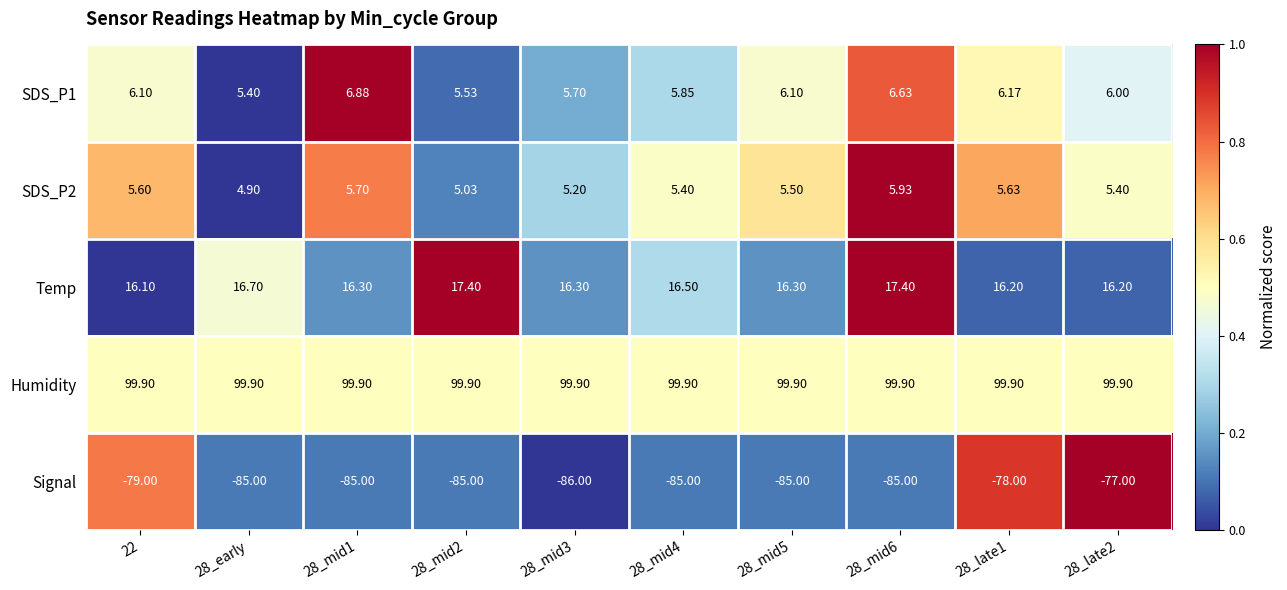

Which series changed the most between 28_early and 28_mid2?

Temp